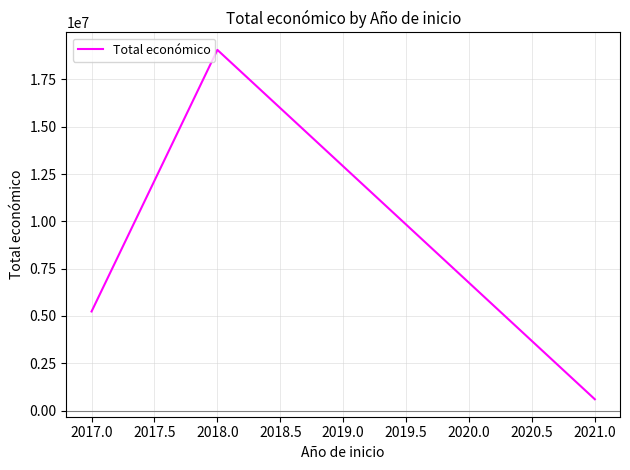

What is the difference between the maximum and minimum values?

18462094